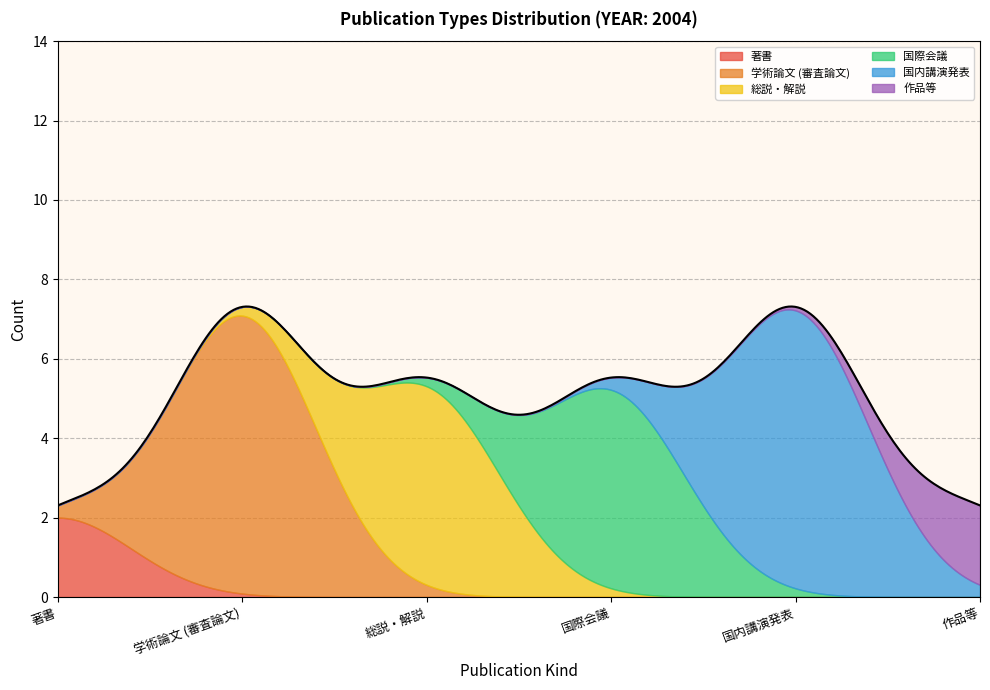

True or false: 著書 has a value of -1 at 国際会議.

False